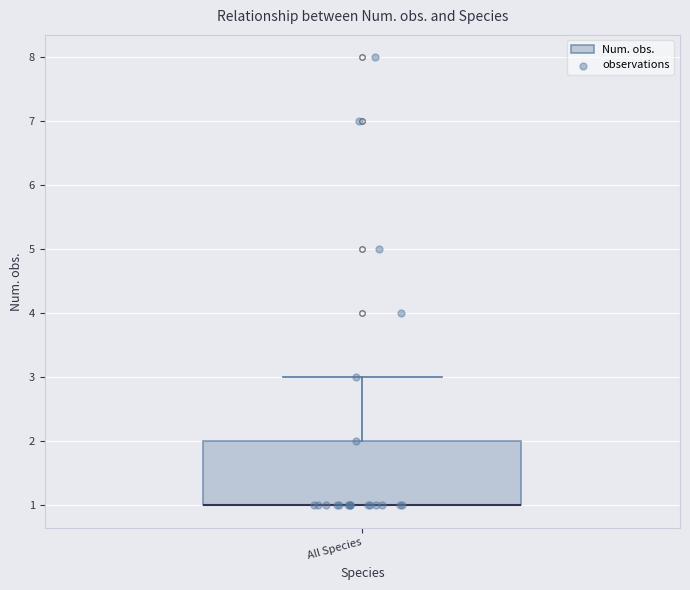

Where does the upper whisker of the box for All Species end on the y-axis? The values are not printed on the chart, so give them approximately, as read against the axis.

3